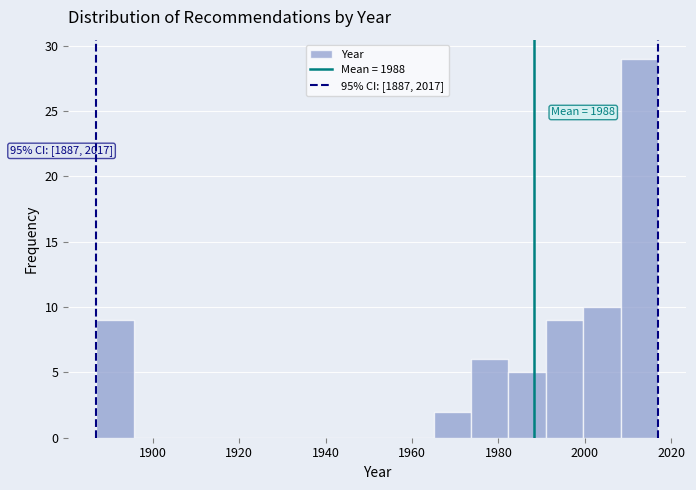

Which range on the x-axis has the tallest bar?

2008 to 2018